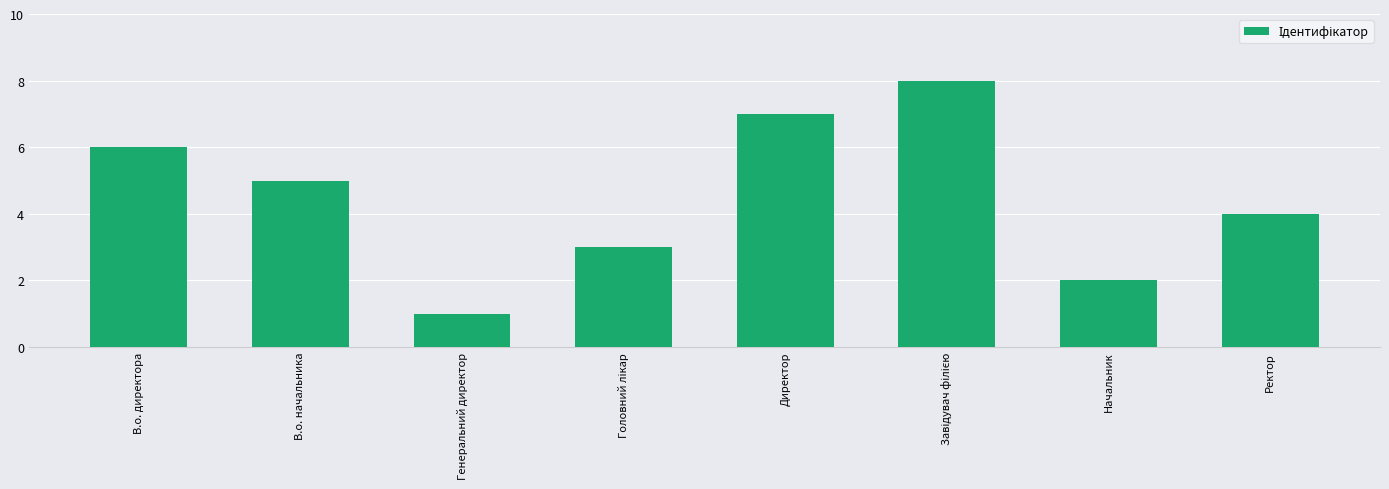

What is the difference between the second highest and second lowest values?

5